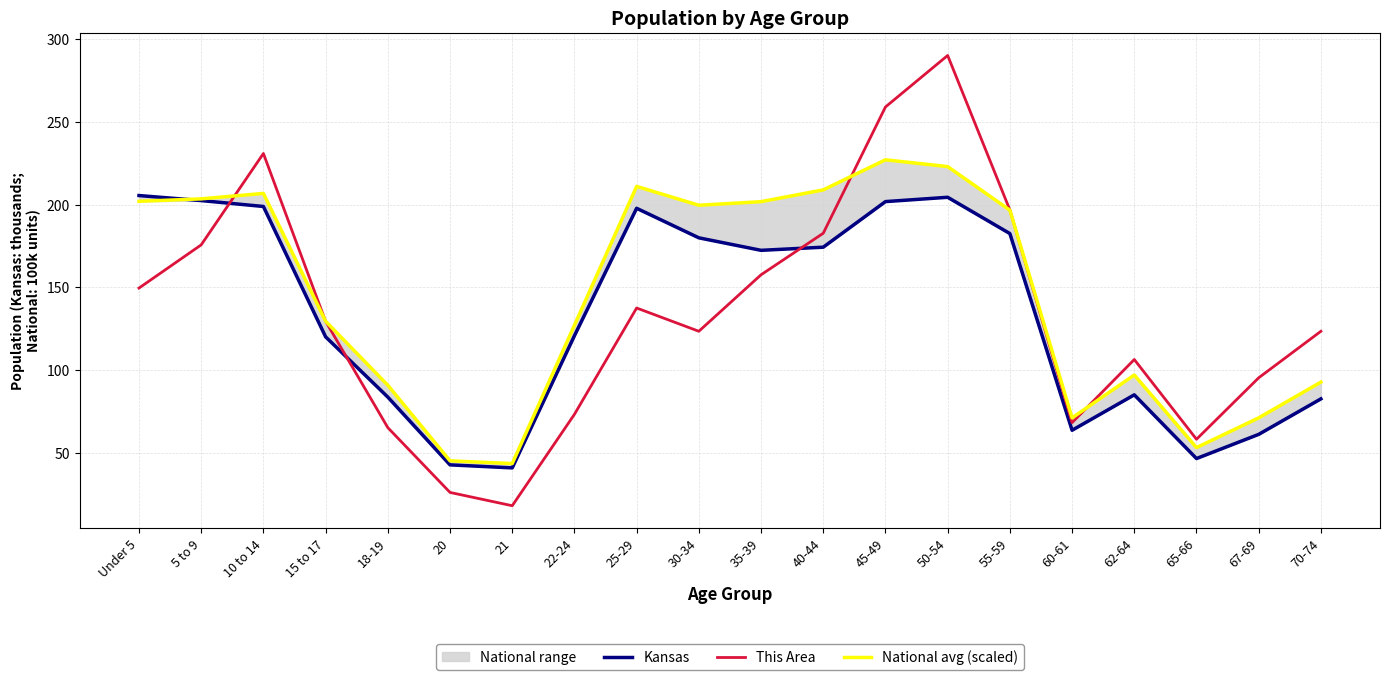

Between which two adjacent categories do Kansas and This Area first intersect?

5 to 9 and 10 to 14